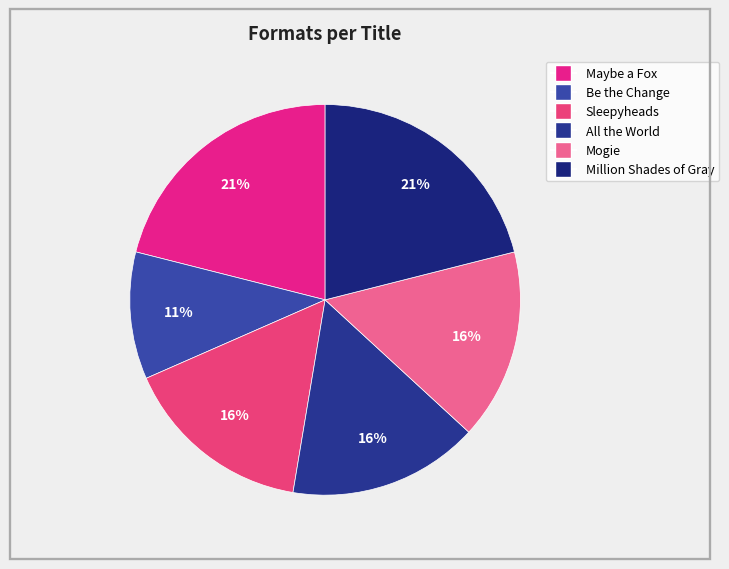

How many slices are in this pie chart?

6